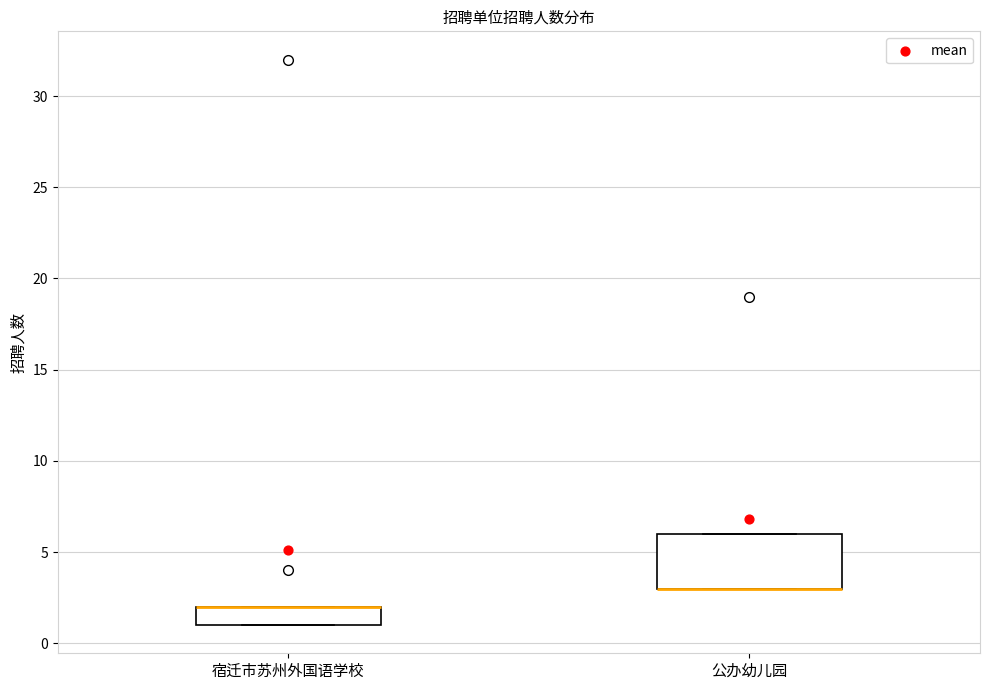

Reading left to right, transcribe this box plot: for each box, give where its median line is, the range the box spans, and where its two whiskers end, as read against the y-axis. The values are not printed on the chart, so give them approximately, as read against the axis.

宿迁市苏州外国语学校: median 2 (drawn on the box's upper edge), box 1 to 2, whiskers 1 to 2
公办幼儿园: median 3 (drawn on the box's lower edge), box 3 to 6, whiskers 3 to 6